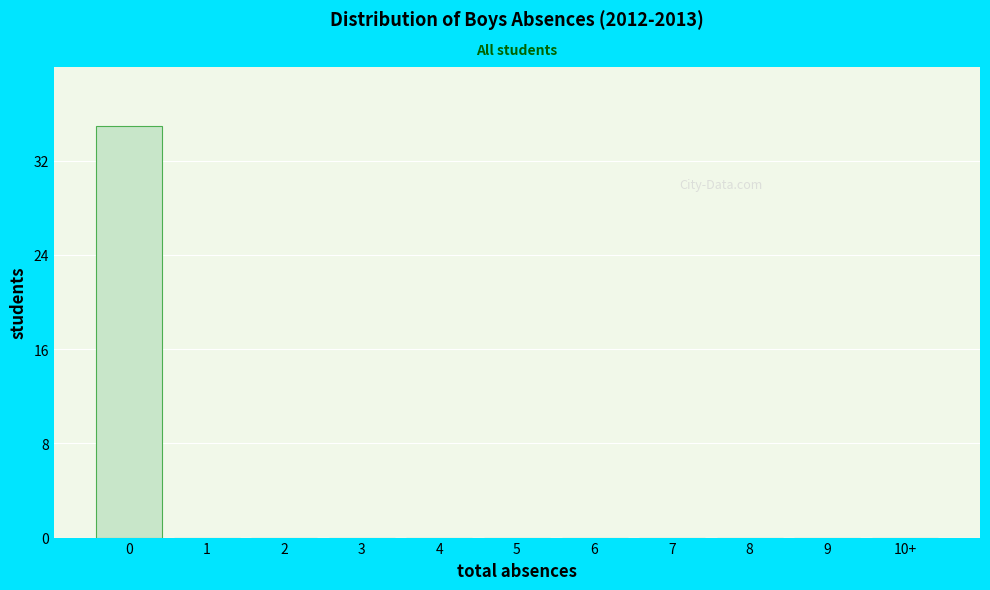

Reading left to right, transcribe all the data shown in this chart.

0=35	1=0	2=0	3=0	4=0	5=0	6=0	7=0	8=0	9=0	10+=0